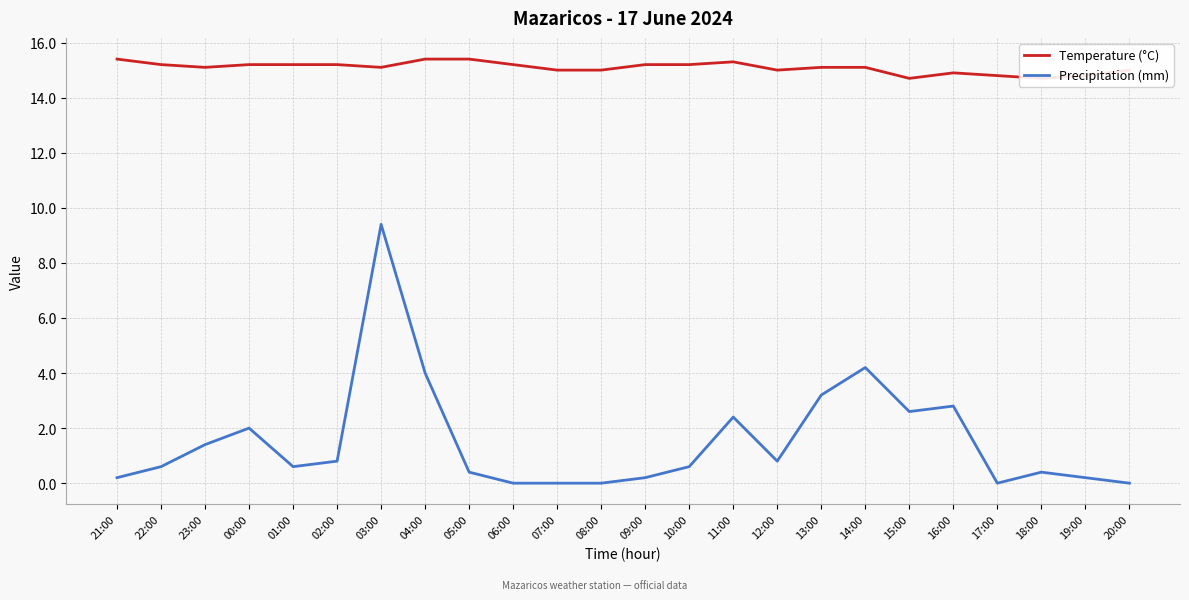

What is the average value of the Precipitation (mm) series?

1.5